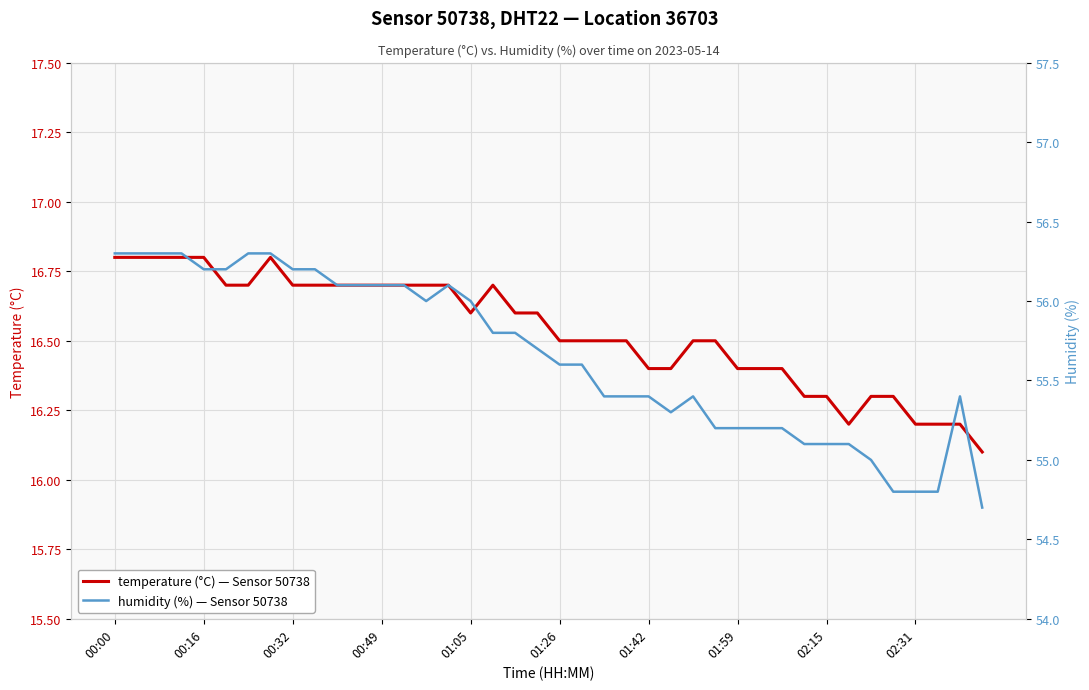

Which series has the widest spread of values?

humidity